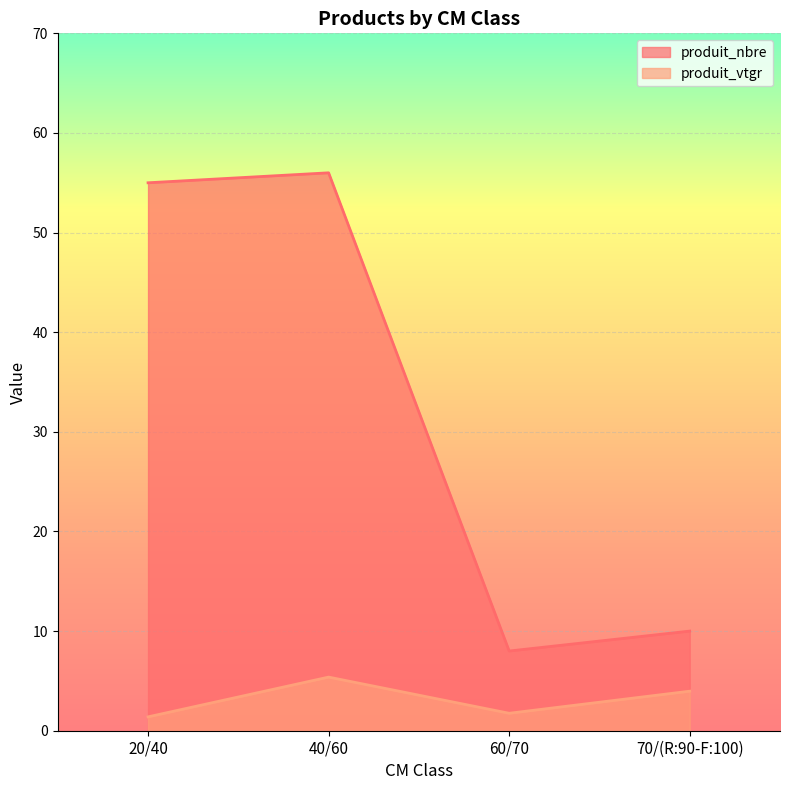

At which category is the sum across all series the highest?

40/60